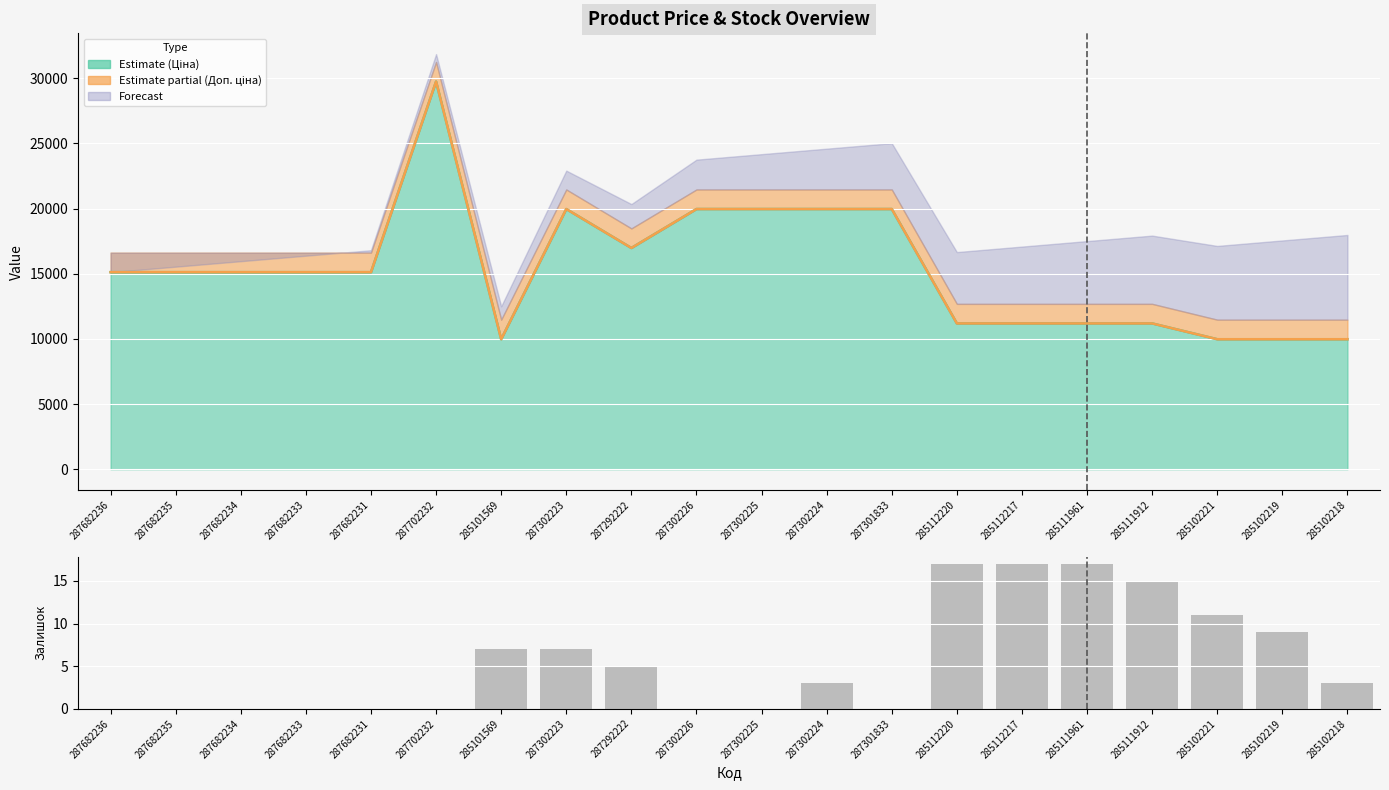

How many values are above zero?

11